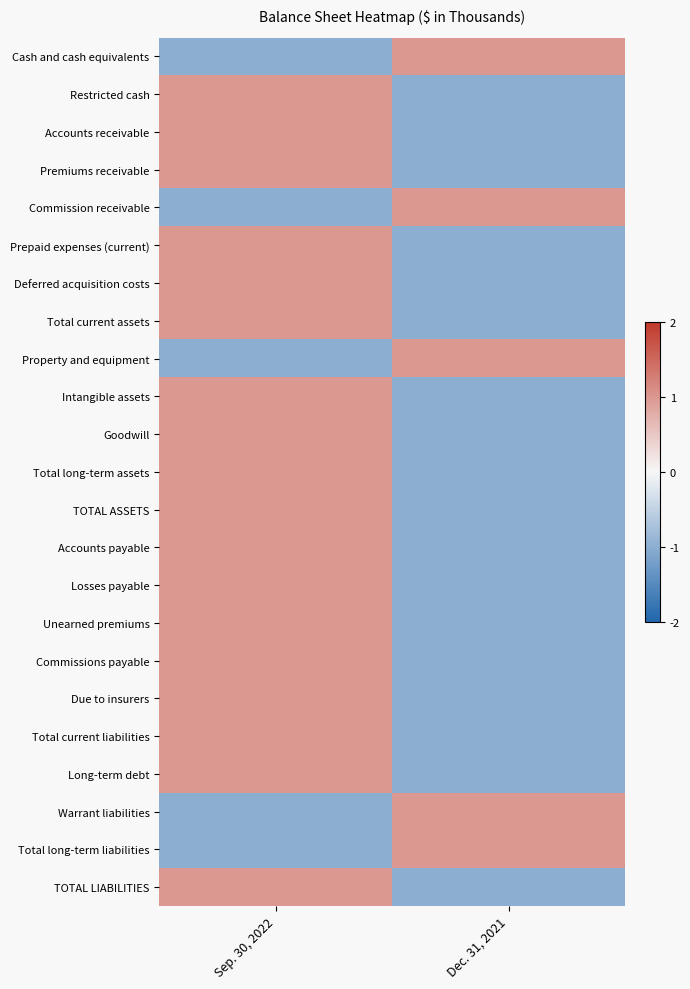

Reading right to left, what are all the values shown in this chart?

Cash and cash equivalents: Dec. 31, 2021=1.0	Sep. 30, 2022=-1.0
Restricted cash: Dec. 31, 2021=-1.0	Sep. 30, 2022=1.0
Accounts receivable: Dec. 31, 2021=-1.0	Sep. 30, 2022=1.0
Premiums receivable: Dec. 31, 2021=-1.0	Sep. 30, 2022=1.0
Commission receivable: Dec. 31, 2021=1.0	Sep. 30, 2022=-1.0
Prepaid expenses (current): Dec. 31, 2021=-1.0	Sep. 30, 2022=1.0
Deferred acquisition costs: Dec. 31, 2021=-1.0	Sep. 30, 2022=1.0
Total current assets: Dec. 31, 2021=-1.0	Sep. 30, 2022=1.0
Property and equipment: Dec. 31, 2021=1.0	Sep. 30, 2022=-1.0
Intangible assets: Dec. 31, 2021=-1.0	Sep. 30, 2022=1.0
Goodwill: Dec. 31, 2021=-1.0	Sep. 30, 2022=1.0
Total long-term assets: Dec. 31, 2021=-1.0	Sep. 30, 2022=1.0
TOTAL ASSETS: Dec. 31, 2021=-1.0	Sep. 30, 2022=1.0
Accounts payable: Dec. 31, 2021=-1.0	Sep. 30, 2022=1.0
Losses payable: Dec. 31, 2021=-1.0	Sep. 30, 2022=1.0
Unearned premiums: Dec. 31, 2021=-1.0	Sep. 30, 2022=1.0
Commissions payable: Dec. 31, 2021=-1.0	Sep. 30, 2022=1.0
Due to insurers: Dec. 31, 2021=-1.0	Sep. 30, 2022=1.0
Total current liabilities: Dec. 31, 2021=-1.0	Sep. 30, 2022=1.0
Long-term debt: Dec. 31, 2021=-1.0	Sep. 30, 2022=1.0
Warrant liabilities: Dec. 31, 2021=1.0	Sep. 30, 2022=-1.0
Total long-term liabilities: Dec. 31, 2021=1.0	Sep. 30, 2022=-1.0
TOTAL LIABILITIES: Dec. 31, 2021=-1.0	Sep. 30, 2022=1.0